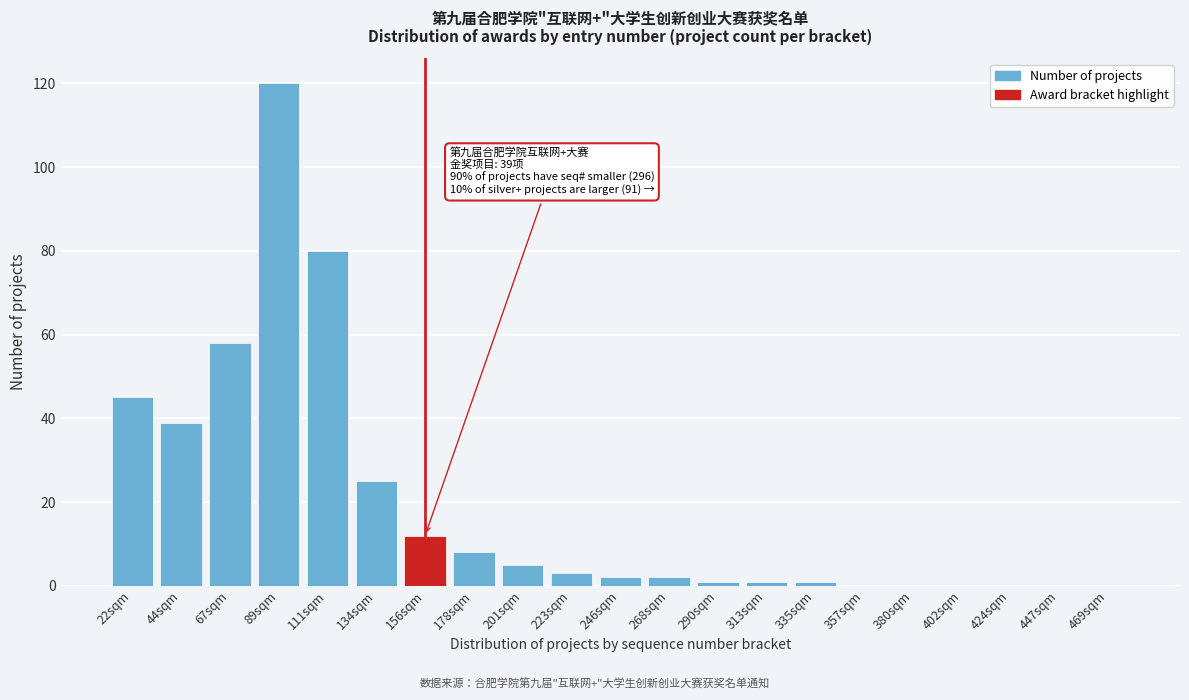

Reading left to right, extract all data points from this chart.

22sqm=45	44sqm=39	67sqm=58	89sqm=120	111sqm=80	134sqm=25	156sqm=12	178sqm=8	201sqm=5	223sqm=3	246sqm=2	268sqm=2	290sqm=1	313sqm=1	335sqm=1	357sqm=0	380sqm=0	402sqm=0	424sqm=0	447sqm=0	469sqm=0